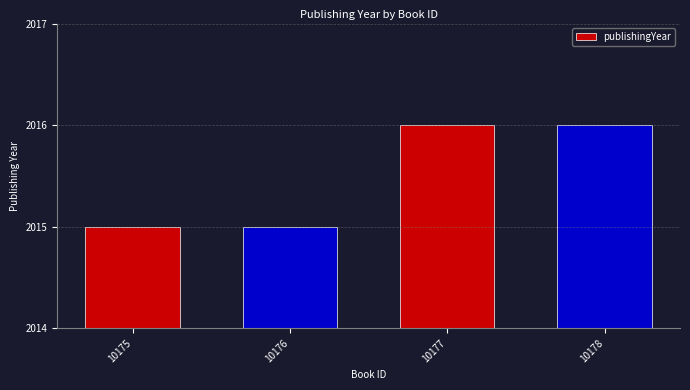

Reading left to right, what are all the values shown in this chart?

2015	2015	2016	2016